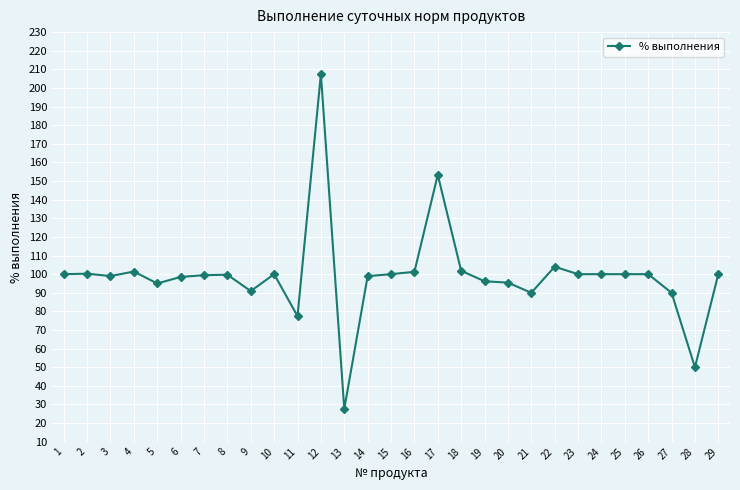

True or false: the data has more than 2 interior local peaks.

True